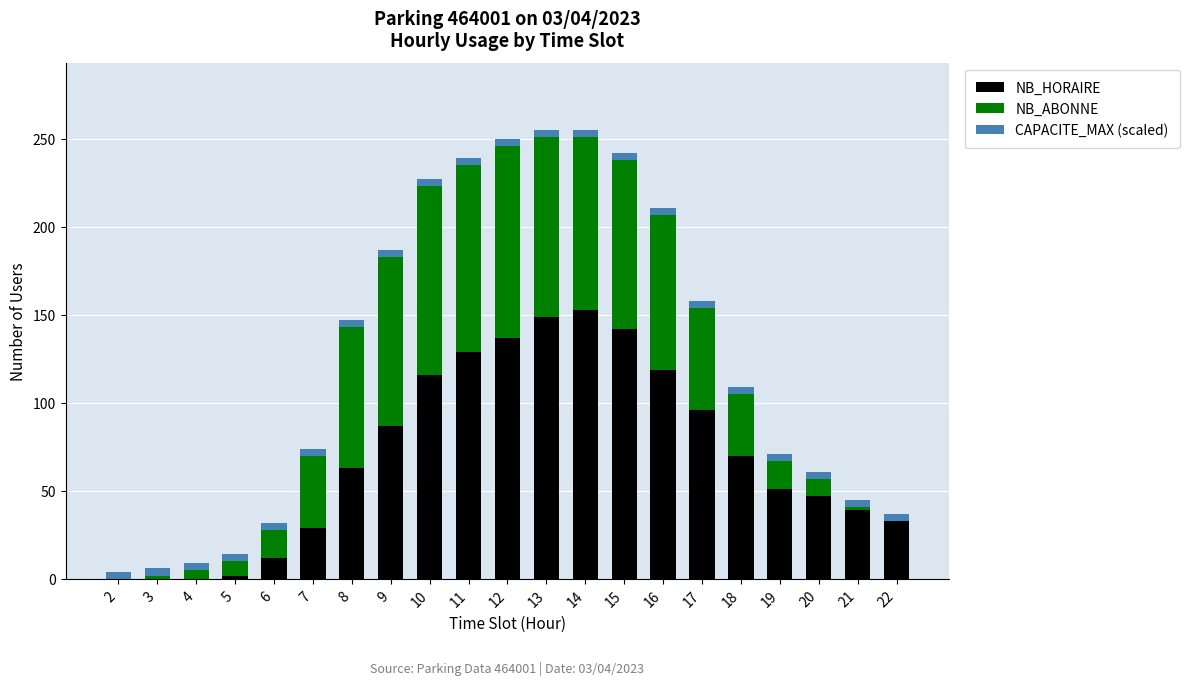

What are all the series names shown in the legend?

NB_HORAIRE, NB_ABONNE, CAPACITE_MAX (scaled)